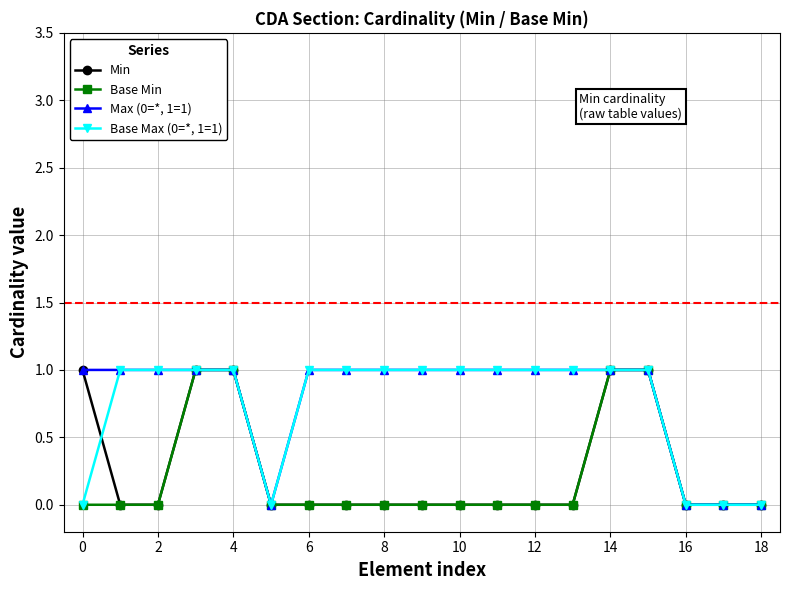

Count the Base Max (0=*, 1=1) values in the range 0 to 1.

19